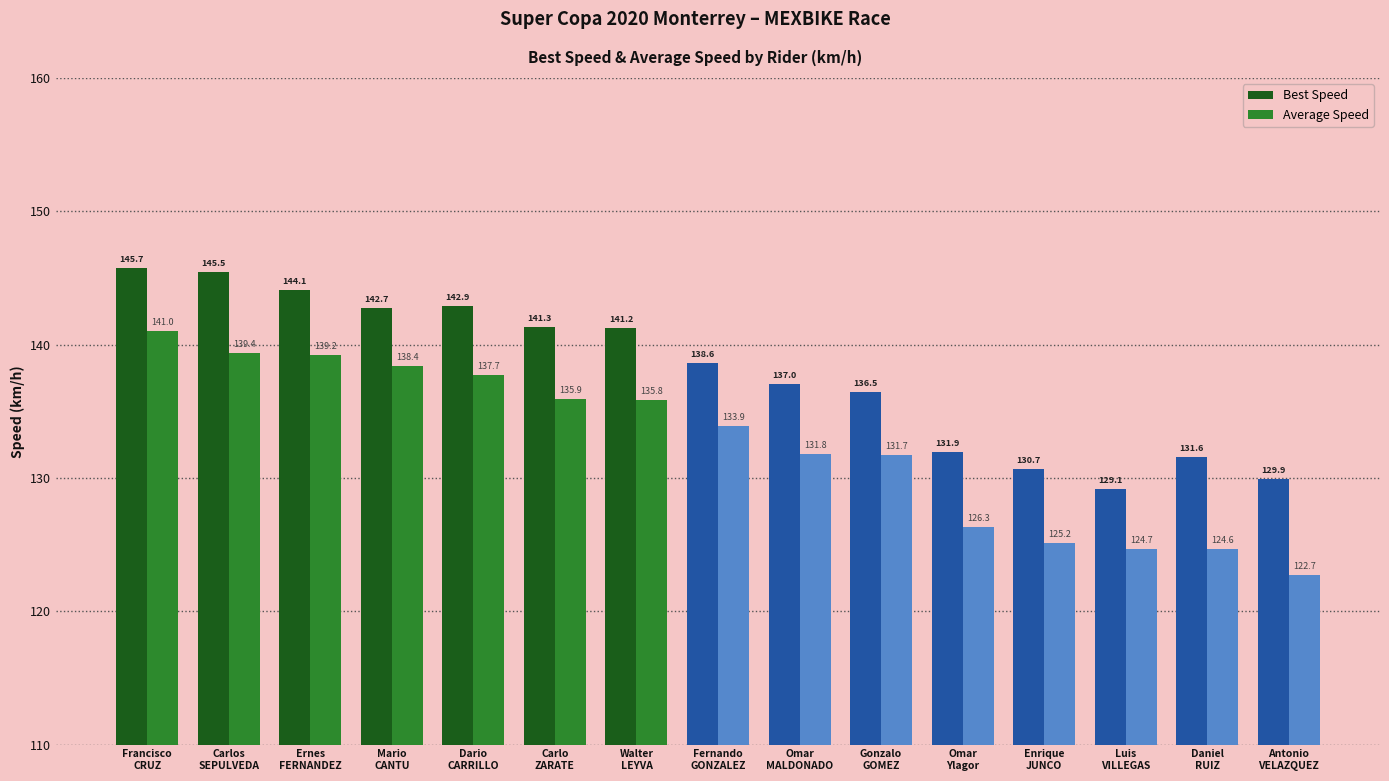

What position from the right is Luis
VILLEGAS?

3